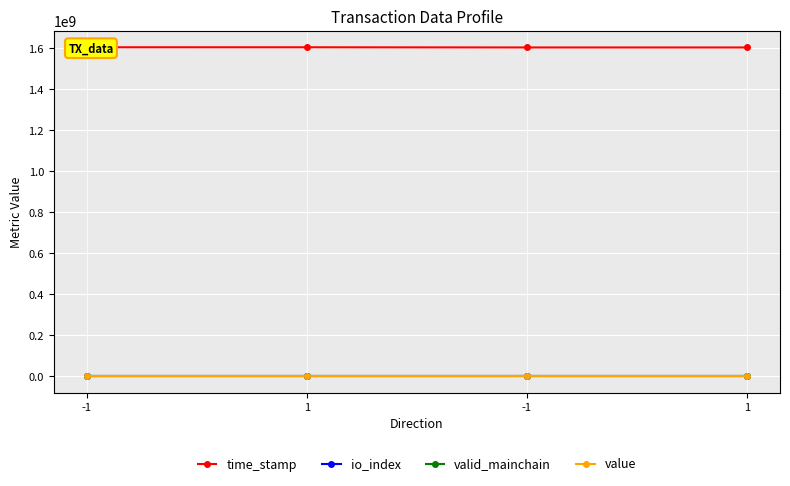

At how many categories does at least one series exceed 348204040?

4